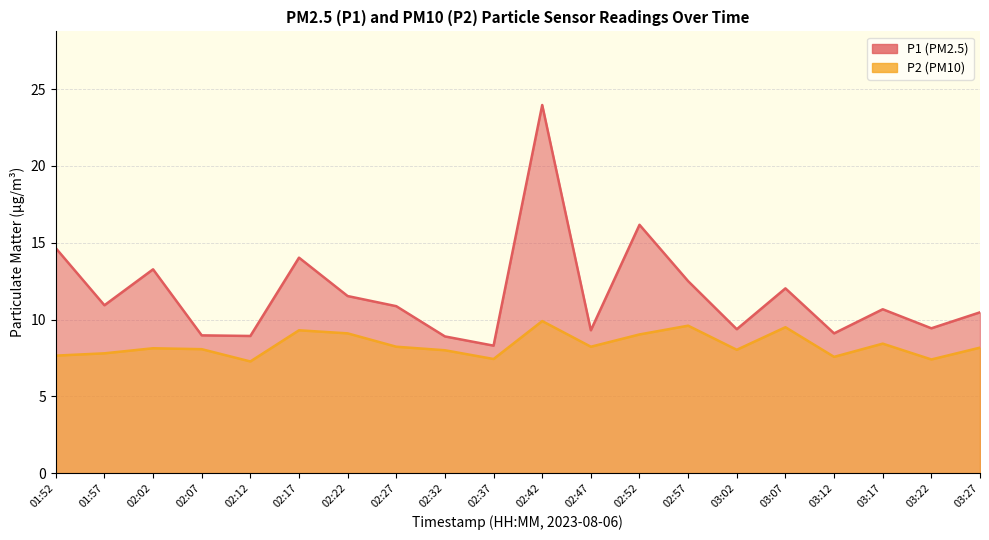

Reading left to right, list all the values displayed in this chart.

P1: 14.7	10.9	13.3	9.0	8.9	14.0	11.5	10.9	8.9	8.3	24.0	9.3	16.2	12.5	9.4	12.0	9.1	10.7	9.4	10.5
P2: 7.7	7.8	8.1	8.1	7.3	9.3	9.1	8.2	8.0	7.4	9.9	8.2	9.0	9.6	8.0	9.5	7.6	8.4	7.4	8.2